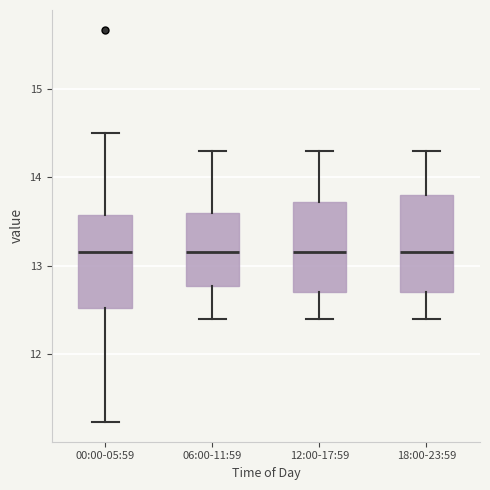

Reading left to right, transcribe this box plot: for each box, give where its median line is, the range the box spans, and where its two whiskers end, as read against the y-axis. The values are not printed on the chart, so give them approximately, as read against the axis.

00:00-05:59: median 13.2, box 12.5 to 13.6, whiskers 11.2 to 14.5
06:00-11:59: median 13.2, box 12.8 to 13.6, whiskers 12.4 to 14.3
12:00-17:59: median 13.2, box 12.7 to 13.7, whiskers 12.4 to 14.3
18:00-23:59: median 13.2, box 12.7 to 13.8, whiskers 12.4 to 14.3